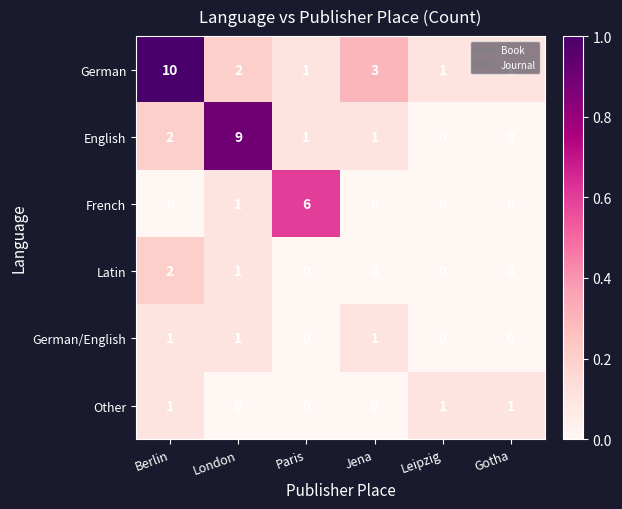

What is the sum of all Latin values?

3